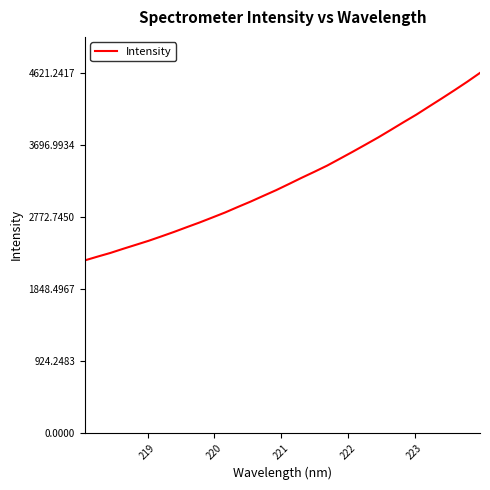

Does the chart have visible grid lines?

No